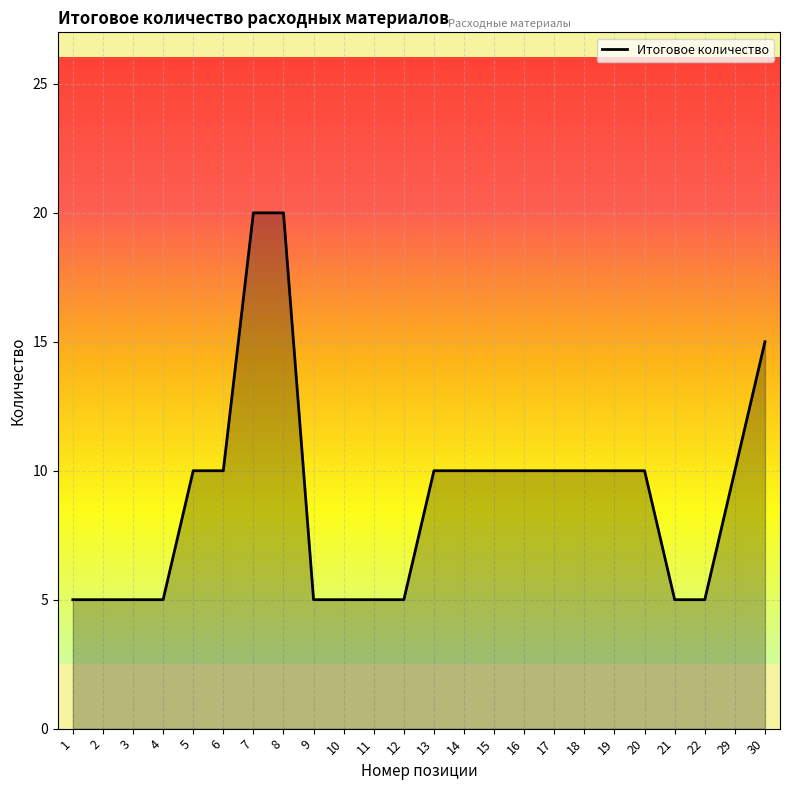

Reading left to right, transcribe all the data shown in this chart.

1=5	2=5	3=5	4=5	5=10	6=10	7=20	8=20	9=5	10=5	11=5	12=5	13=10	14=10	15=10	16=10	17=10	18=10	19=10	20=10	21=5	22=5	29=10	30=15